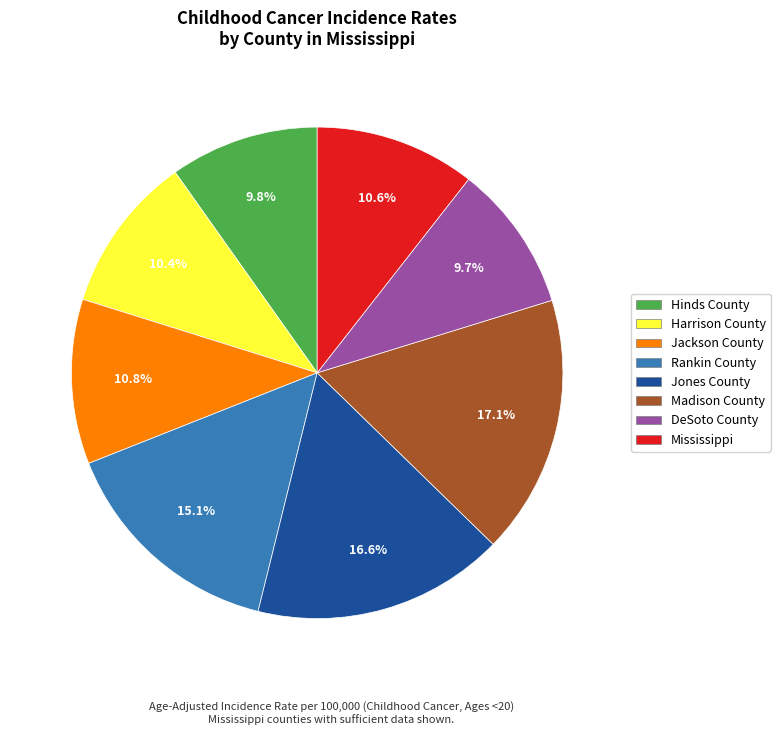

Is there any slice that represents more than half of the pie?

No